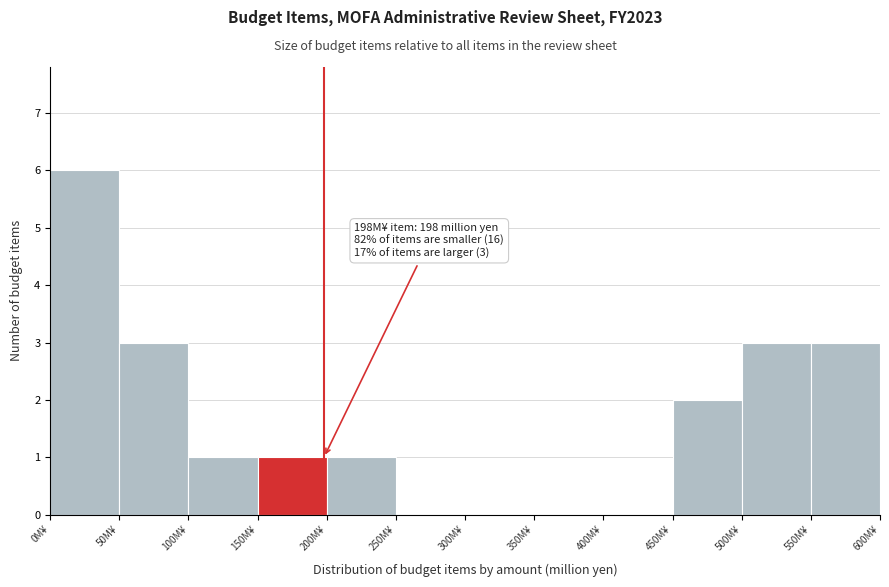

Over which range of the x-axis is the bar tallest?

0 to 50